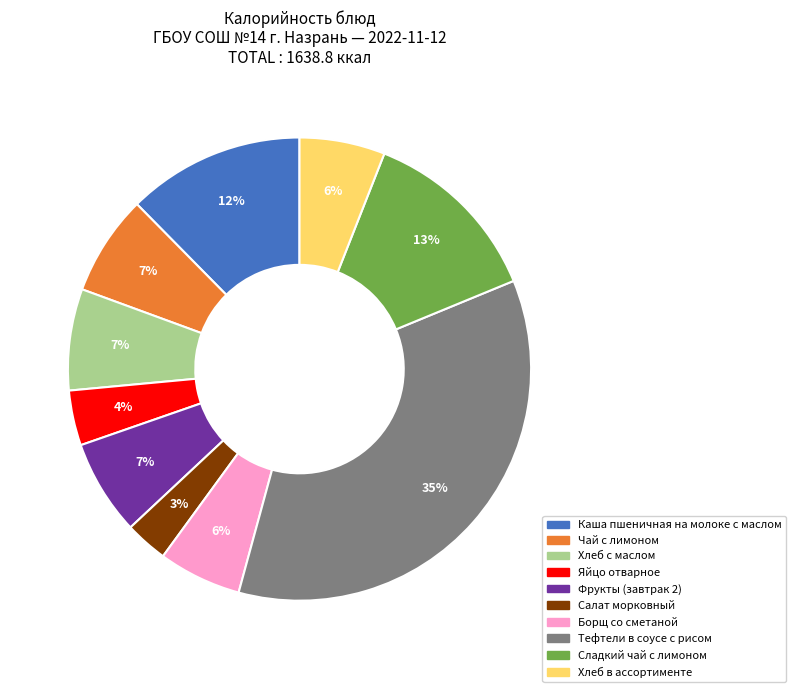

Which slice is the largest?

Тефтели в соусе с рисом